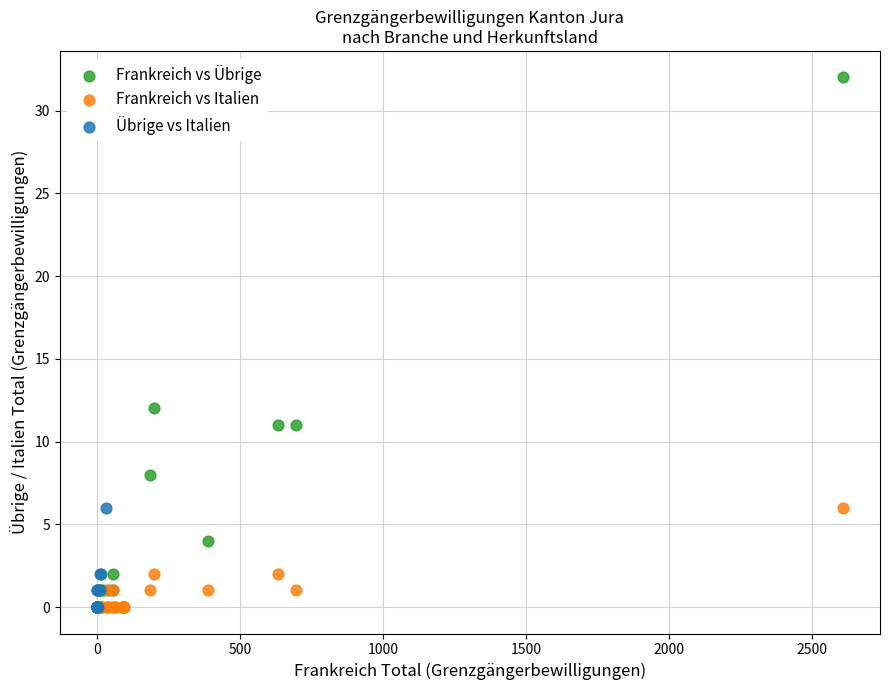

What are all the series names shown in the legend?

Frankreich vs Übrige, Frankreich vs Italien, Übrige vs Italien